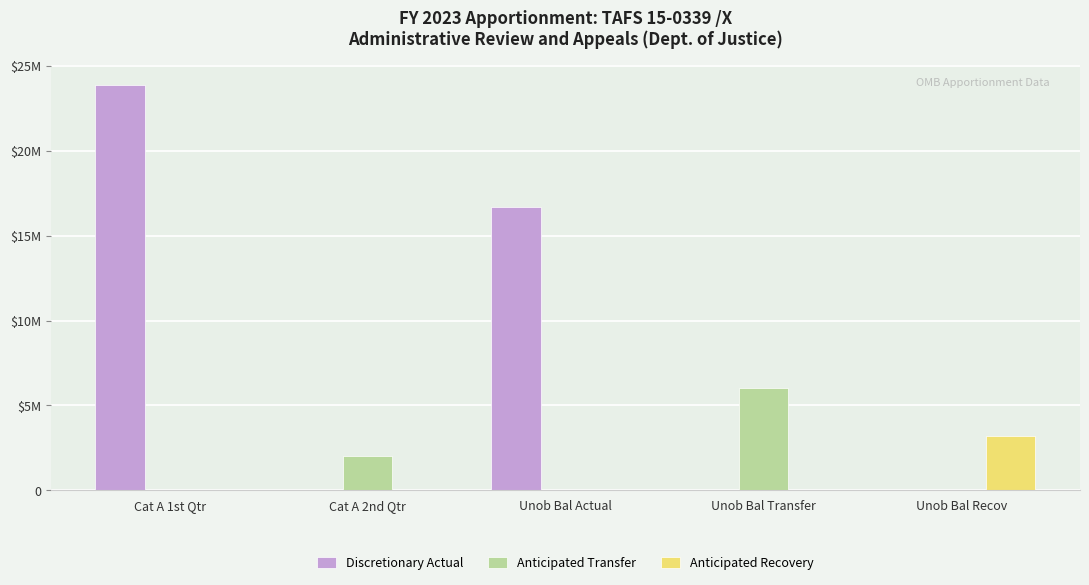

Does the chart contain stacked bars?

No